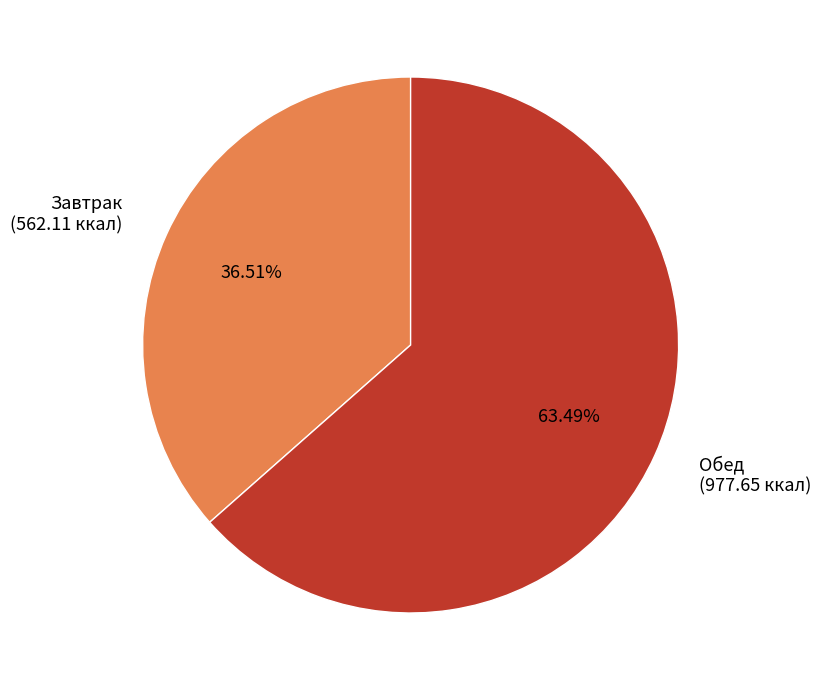

What percentage is the Обед slice, to the nearest percent?

63%